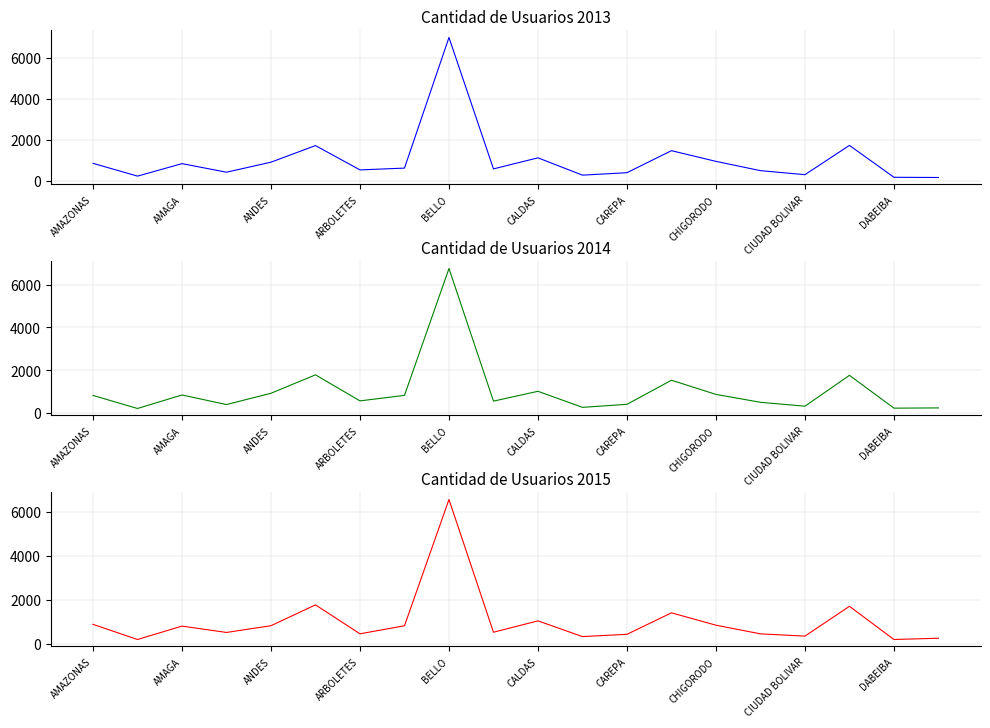

List the series in order of their peak value, highest first.

Cantidad de Usuarios 2013, Cantidad de Usuarios 2014, Cantidad de Usuarios 2015